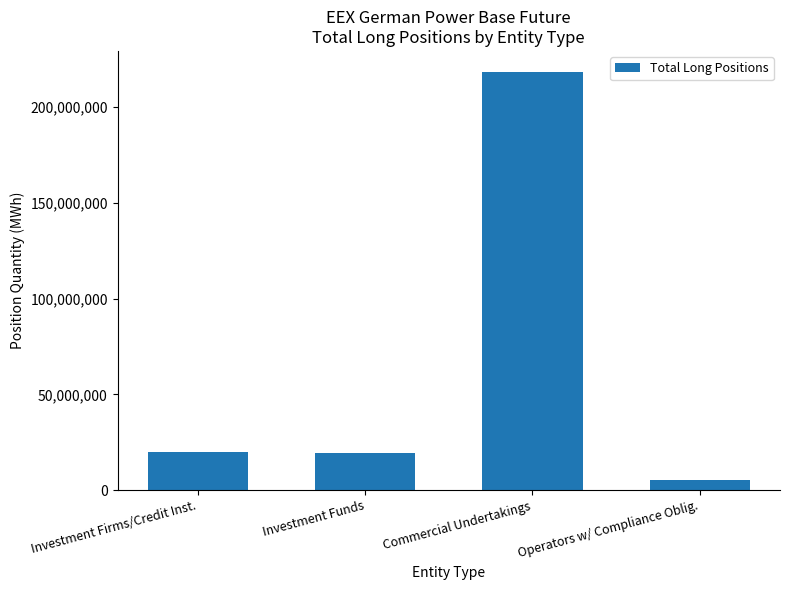

The value at Investment Funds is 19282107.0. True or false?

True